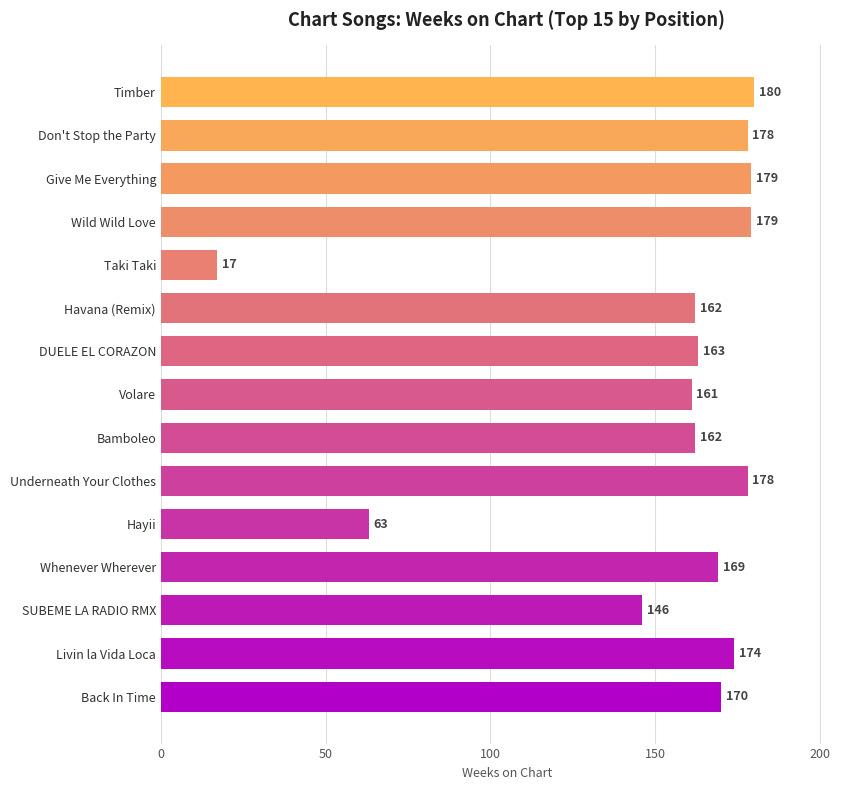

How many distinct data groups are displayed?

1